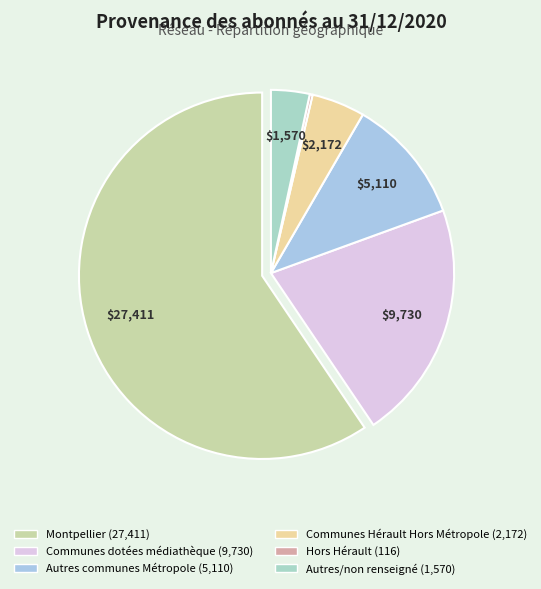

Between Autres communes Métropole and Montpellier, which is larger?

Montpellier